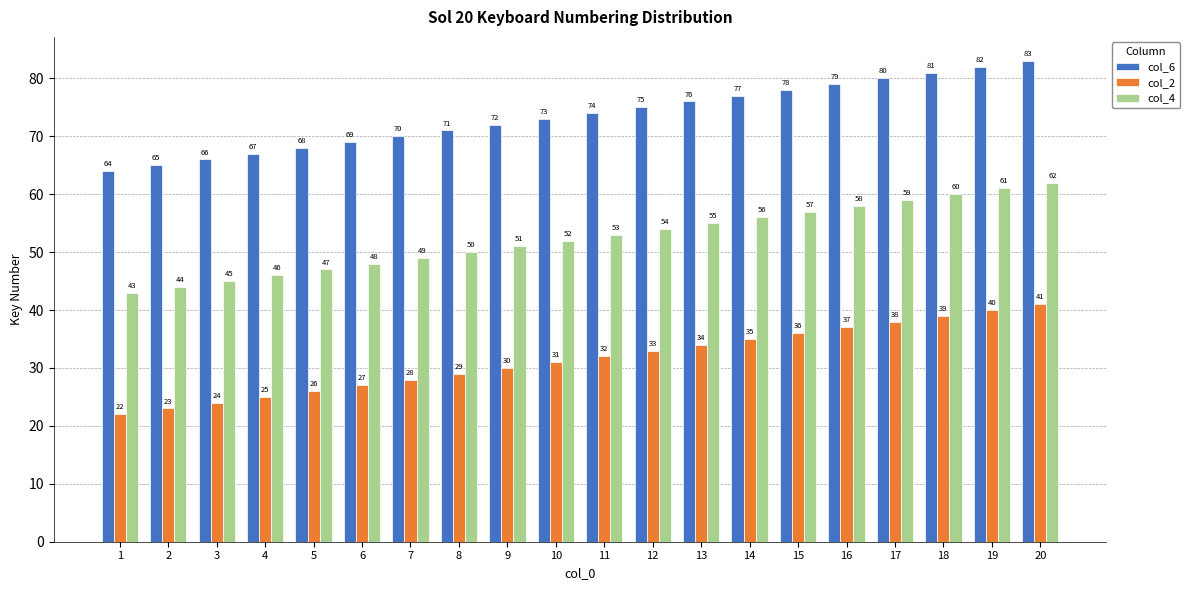

What is the spread (max minus min) of values at 6?

42